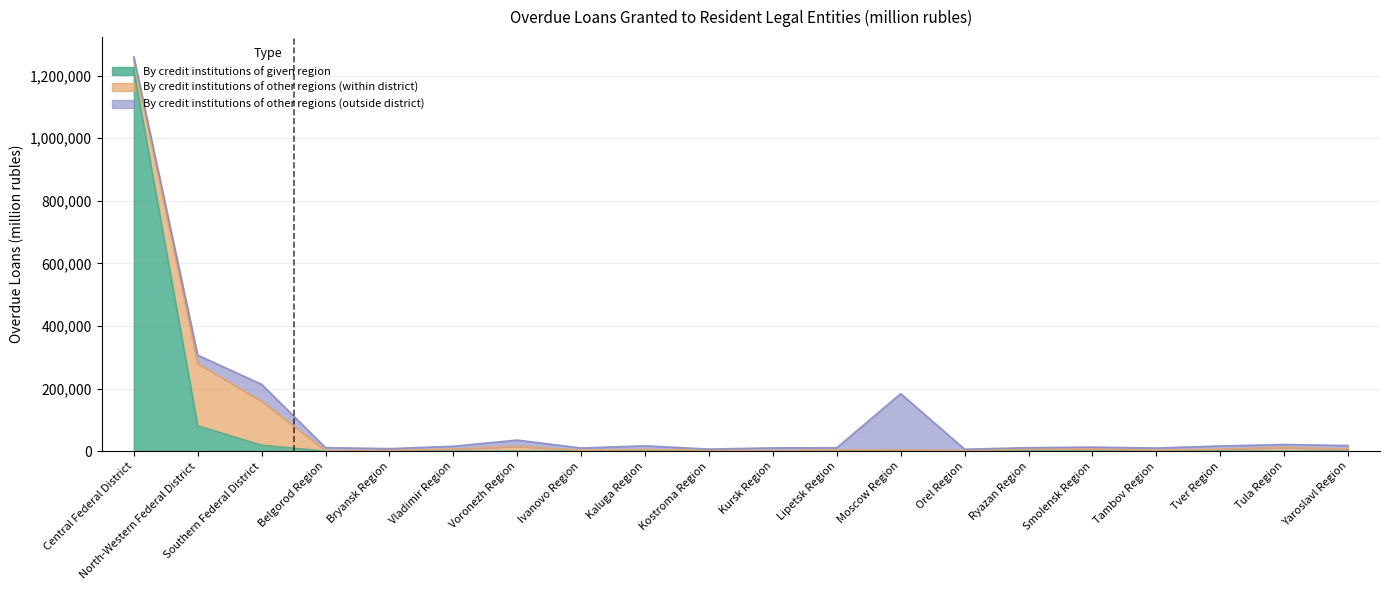

How many values in the By credit institutions of other regions (outside district) series are below 9348?

10